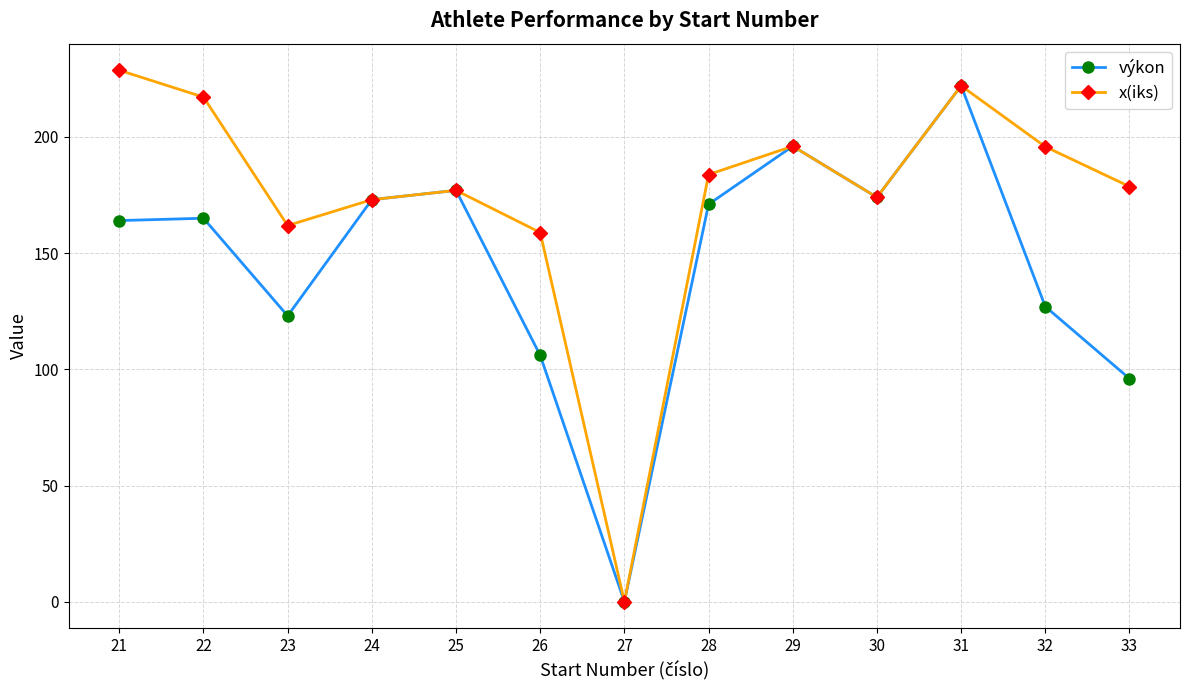

Which series has the largest total across all categories?

x(iks)